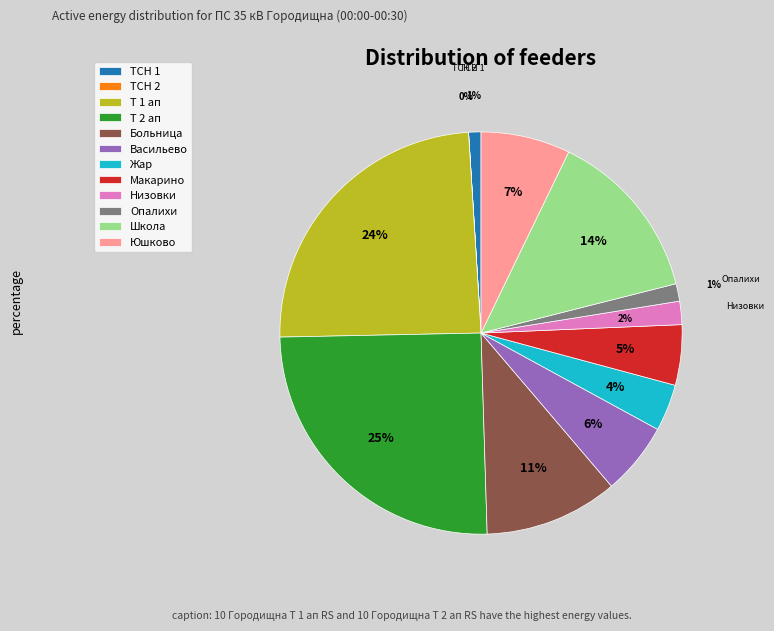

Is the sum of Макарино and Васильево greater than half?

No